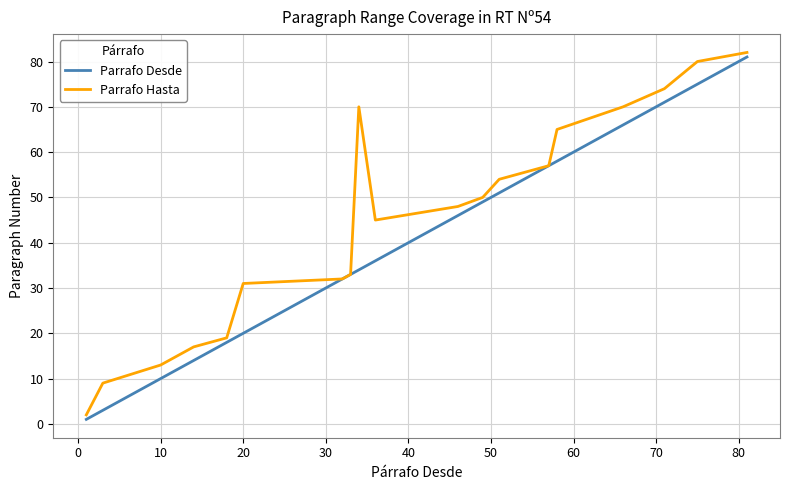

What is the maximum value for Parrafo Hasta?

82